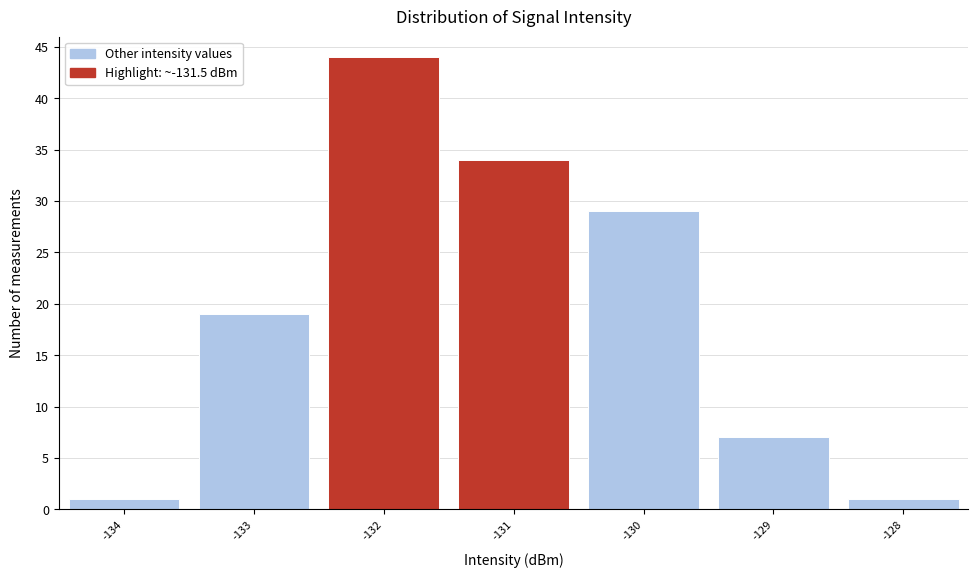

What is the height of the bar covering -129.5 to -128.5 on the x-axis? The values are not printed on the chart, so give them approximately, as read against the axis.

7